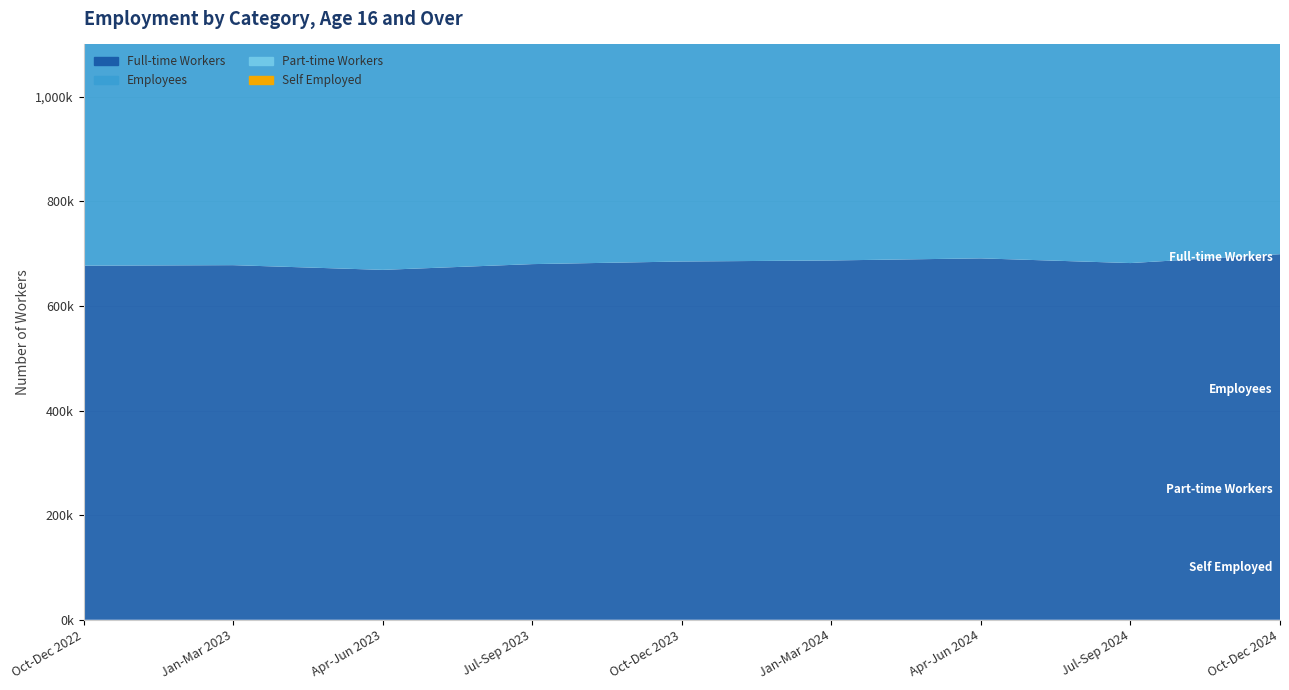

Reading right to left, what are all the values shown in this chart?

Employees: Oct-Dec 2024=776000	Jul-Sep 2024=773000	Apr-Jun 2024=775000	Jan-Mar 2024=784000	Oct-Dec 2023=775000	Jul-Sep 2023=768000	Apr-Jun 2023=770000	Jan-Mar 2023=775000	Oct-Dec 2022=770000
Self Employed: Oct-Dec 2024=114000	Jul-Sep 2024=114000	Apr-Jun 2024=123000	Jan-Mar 2024=115000	Oct-Dec 2023=117000	Jul-Sep 2023=114000	Apr-Jun 2023=101000	Jan-Mar 2023=99000	Oct-Dec 2022=104000
Full-time Workers: Oct-Dec 2024=699000	Jul-Sep 2024=682000	Apr-Jun 2024=691000	Jan-Mar 2024=687000	Oct-Dec 2023=685000	Jul-Sep 2023=680000	Apr-Jun 2023=669000	Jan-Mar 2023=678000	Oct-Dec 2022=677000
Part-time Workers: Oct-Dec 2024=194000	Jul-Sep 2024=207000	Apr-Jun 2024=209000	Jan-Mar 2024=215000	Oct-Dec 2023=210000	Jul-Sep 2023=204000	Apr-Jun 2023=204000	Jan-Mar 2023=199000	Oct-Dec 2022=198000